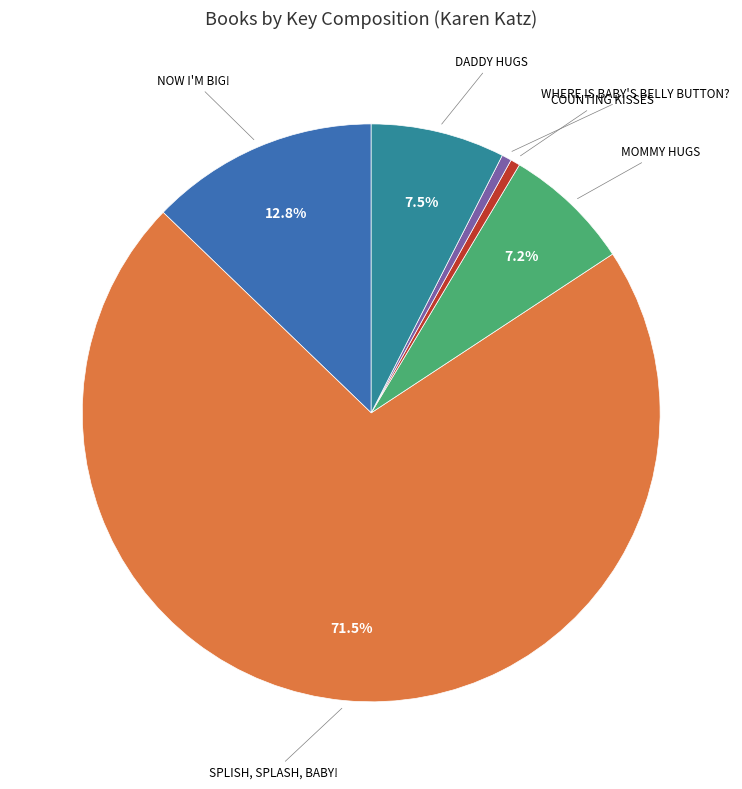

Does any single category account for the majority?

Yes